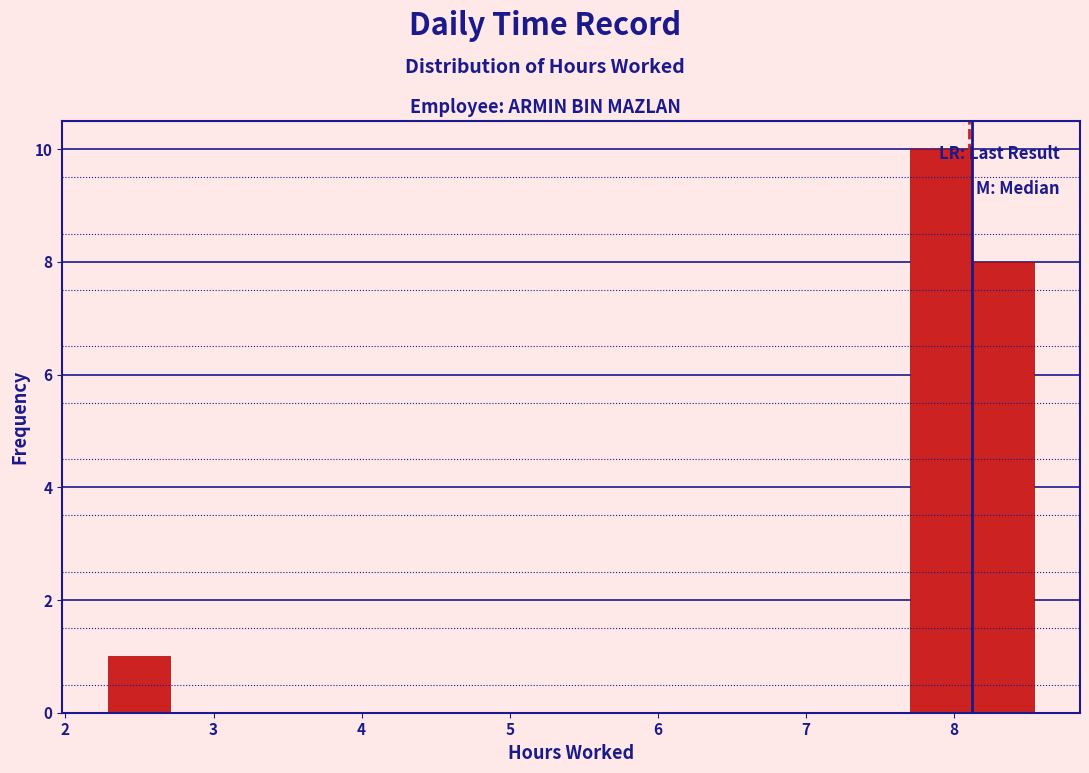

How tall is the bar that spans 2.3 to 2.7 on the x-axis? Neither the bar edges nor the heights are printed on the chart, so give them approximately, as read against the axes.

1